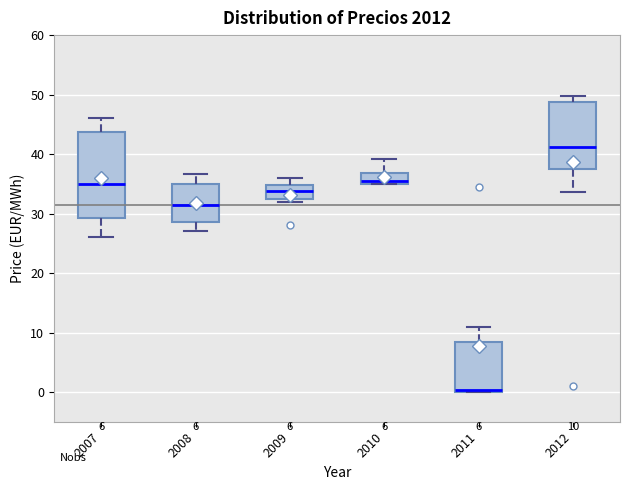

Comparing the boxes themselves (not the whiskers), which one is the tallest?

2007